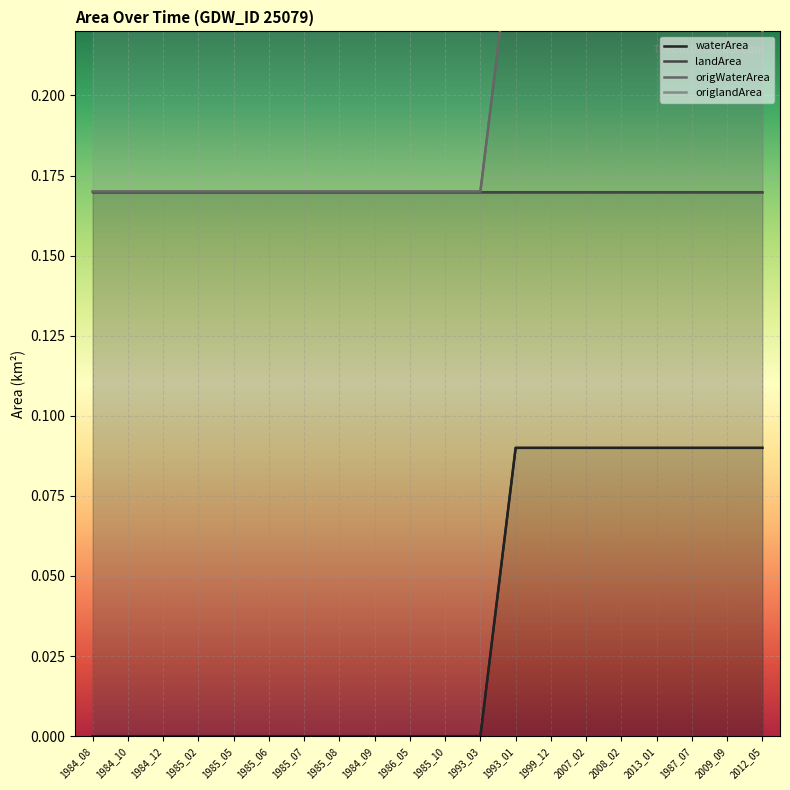

The value of origlandArea at 2009_09 is 0.5. True or false?

False